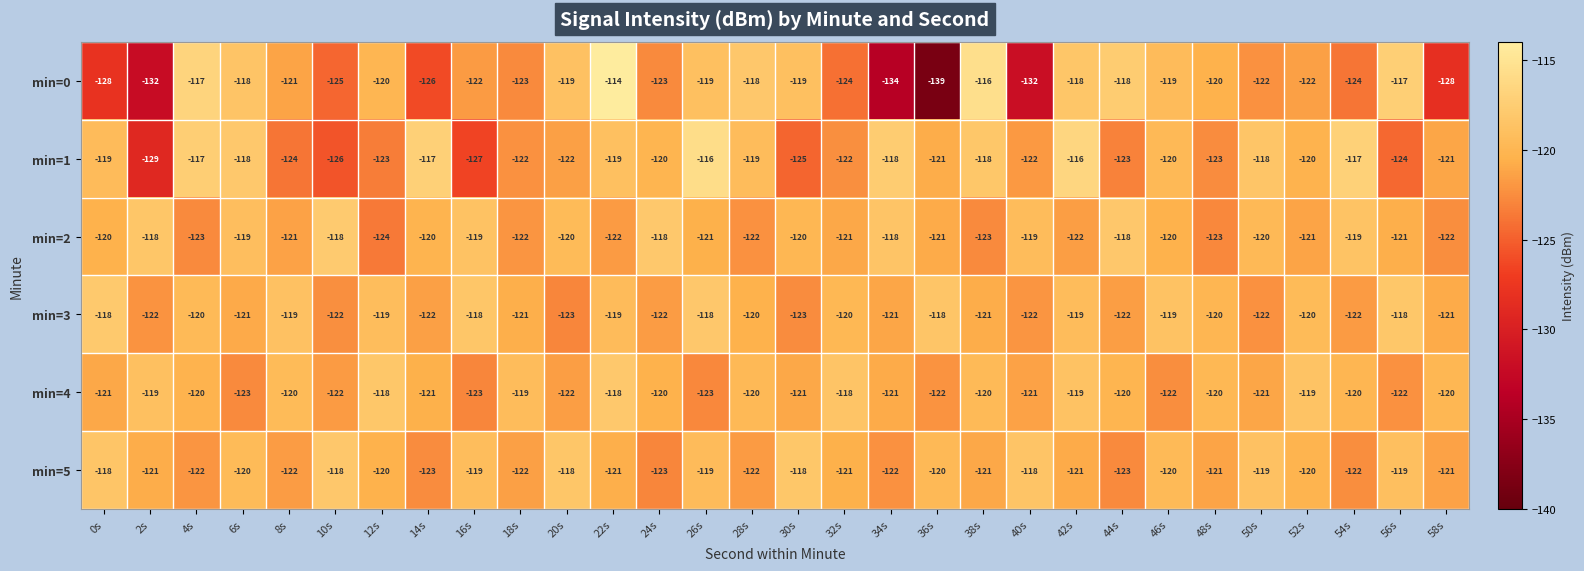

Where does the min=1 series first go above -120?

0s